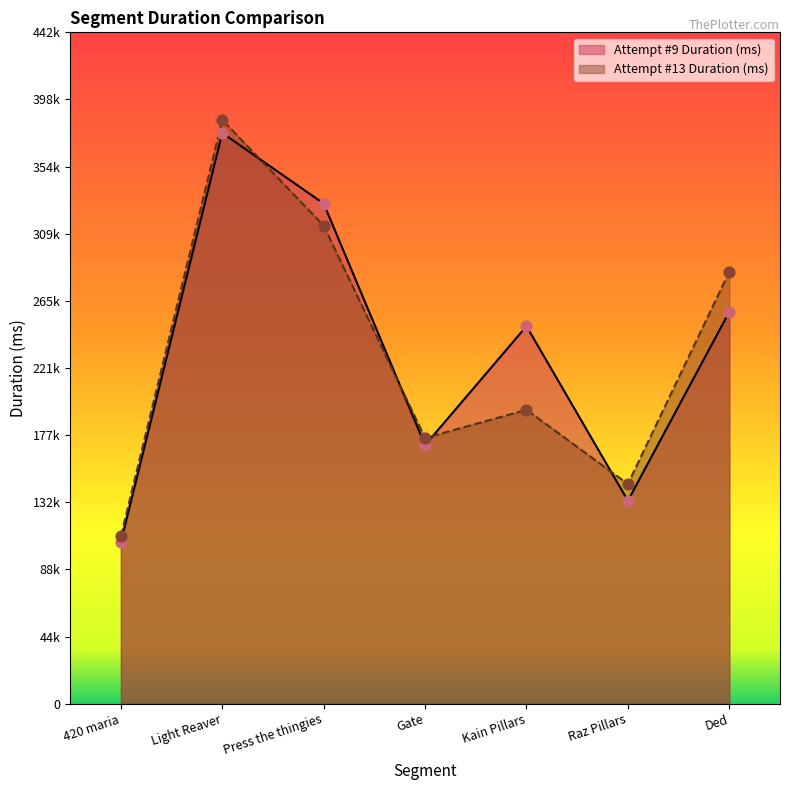

Which series reaches the maximum Y coordinate?

Attempt #13 Duration (ms)